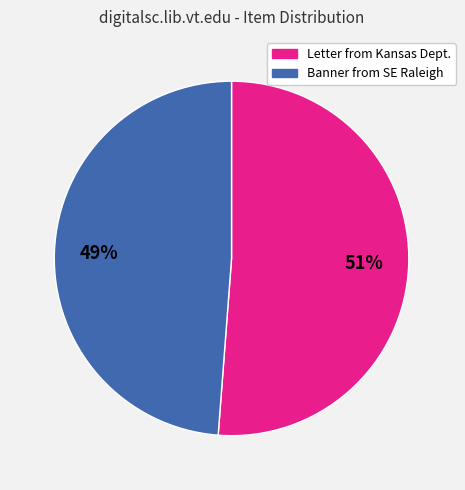

Rank the categories by value from lowest to highest.

Banner from SE Raleigh, Letter from Kansas Dept.